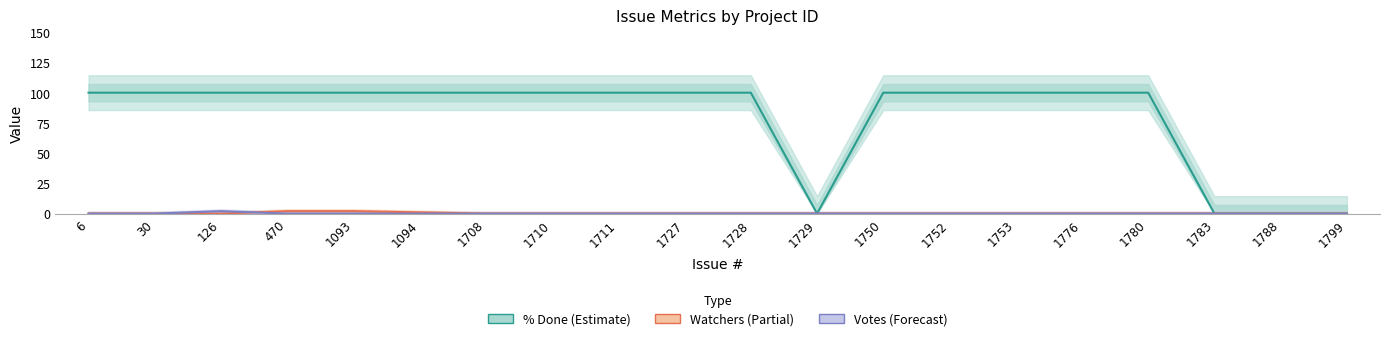

What is the value of the % Done point at the 15th from the left?

100